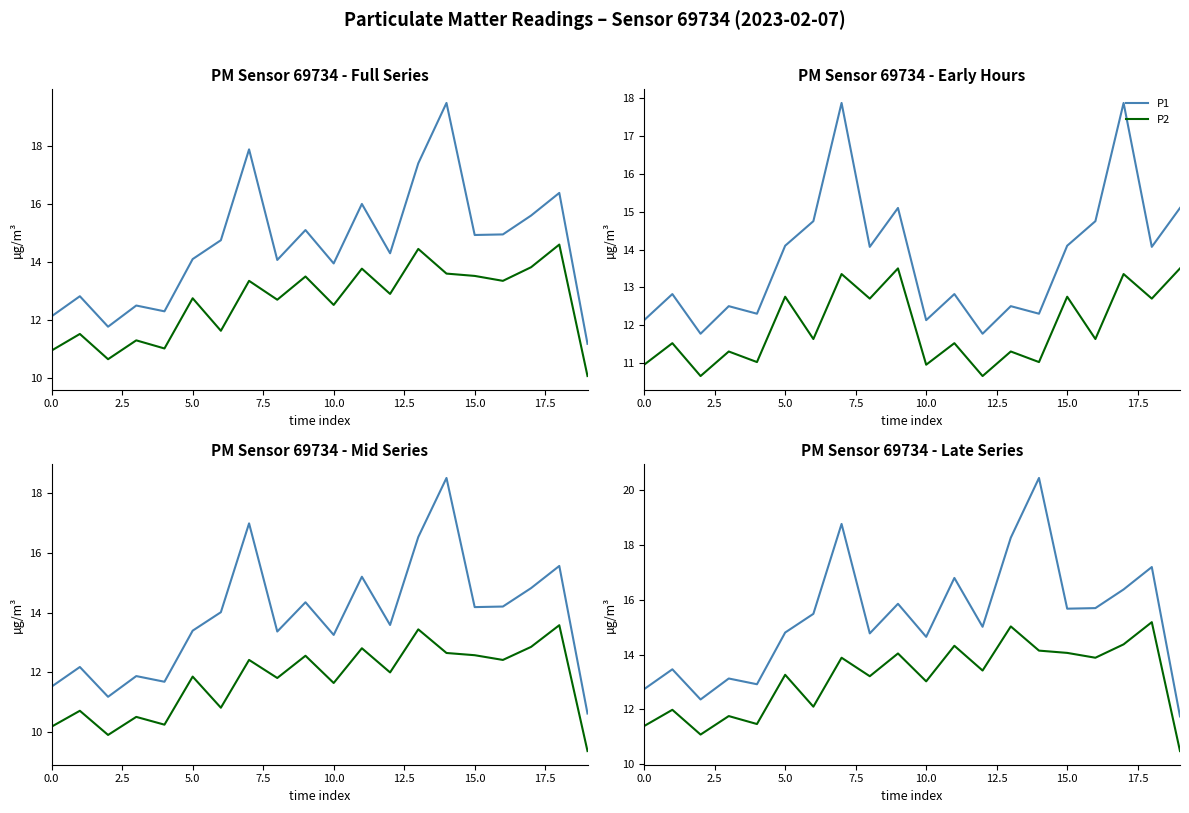

The value of P2 at 14 is 25.2. True or false?

False